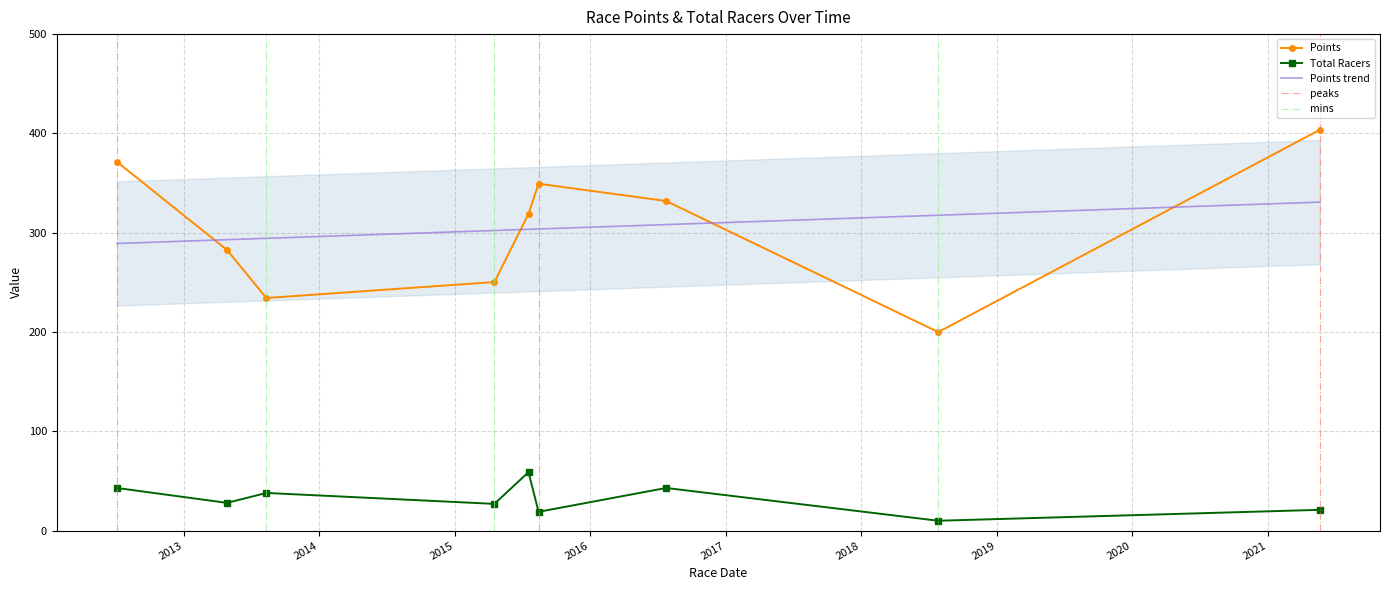

List the series in order of their peak value, highest first.

Points, Total Racers